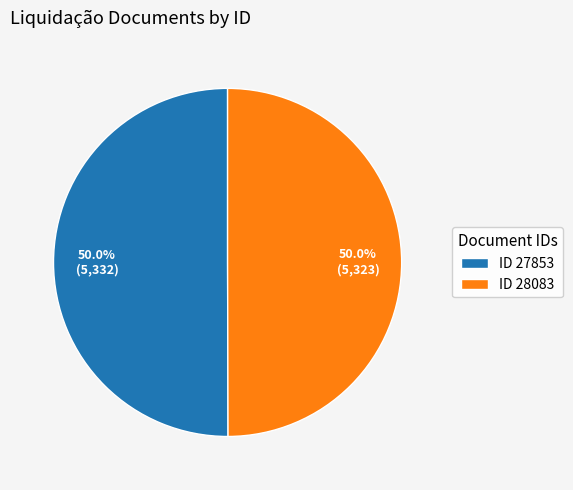

What is the total percentage of ID 28083 and ID 27853?

100.0%